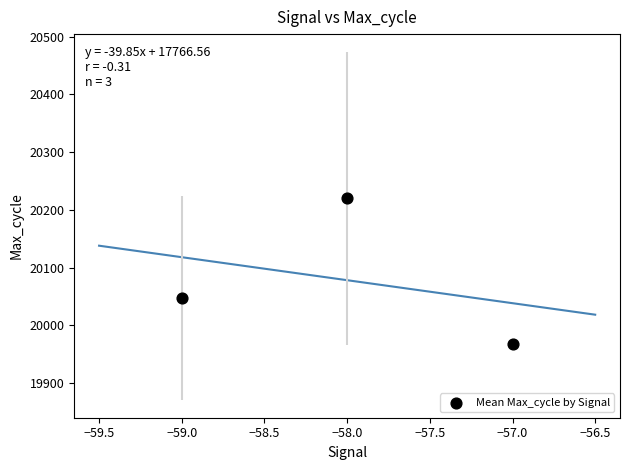

What is the range of Y values (max minus min)?

253.4